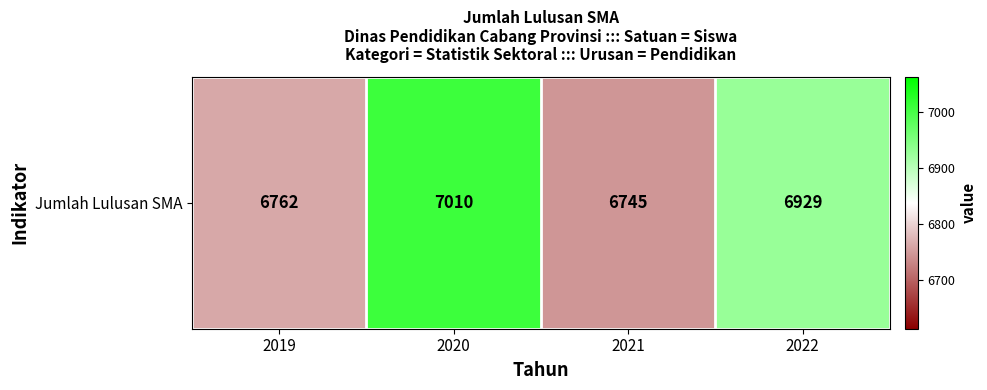

How many categories are shown in the chart?

4